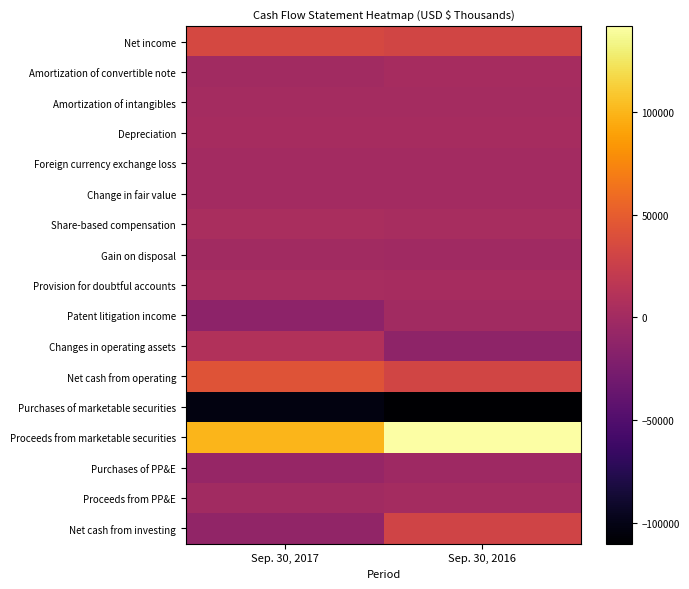

At how many categories does at least one series exceed 67131?

2